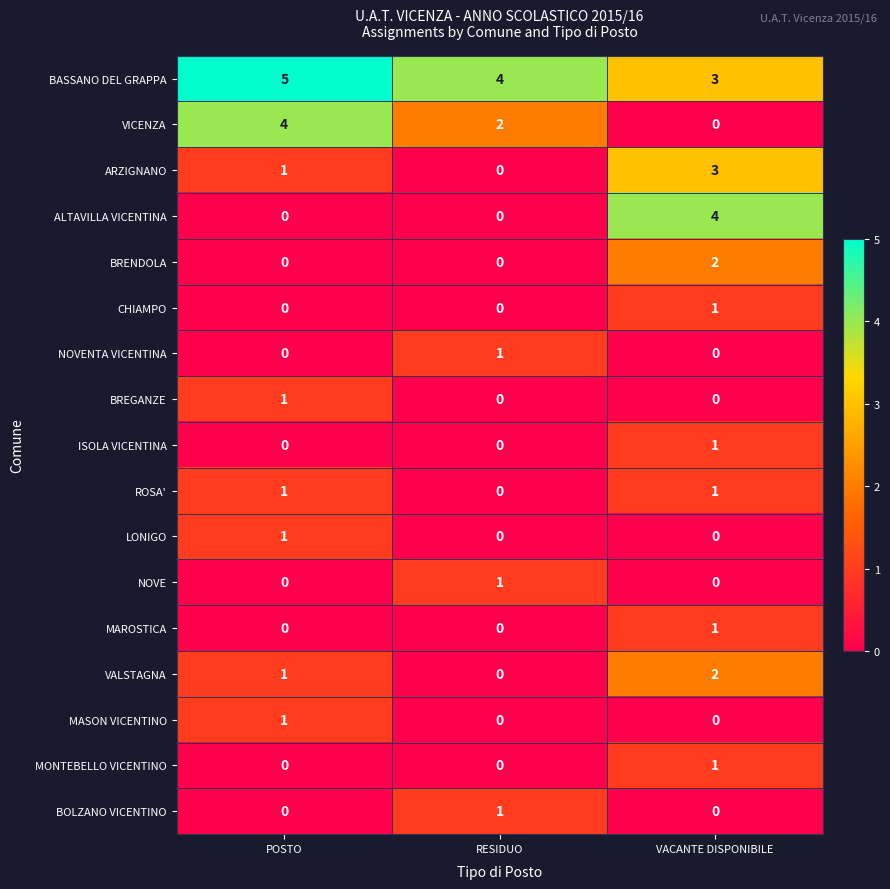

The value of ALTAVILLA VICENTINA at RESIDUO is -2. True or false?

False